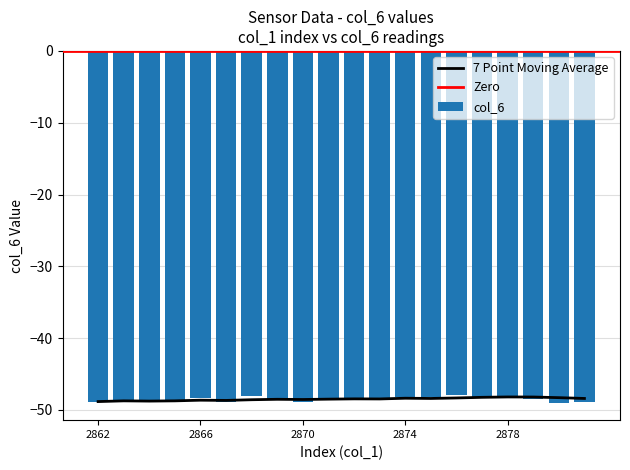

Reading left to right, extract all data points from this chart.

-48.8	-48.6	-48.8	-48.6	-48.3	-48.8	-48.0	-48.4	-48.8	-48.5	-48.4	-48.4	-48.1	-48.2	-47.9	-48.2	-48.1	-48.4	-49.0	-48.9